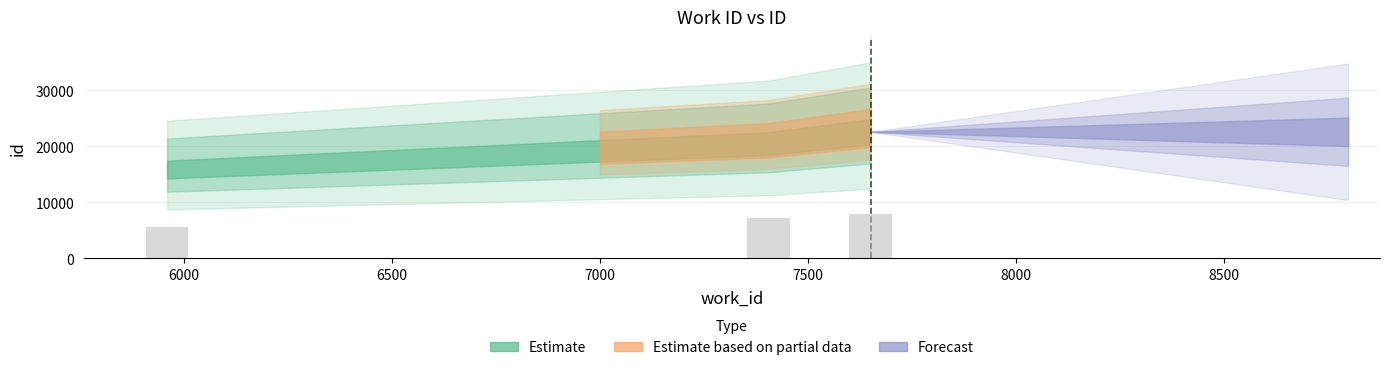

At which label is the value closest to 19197?

7405